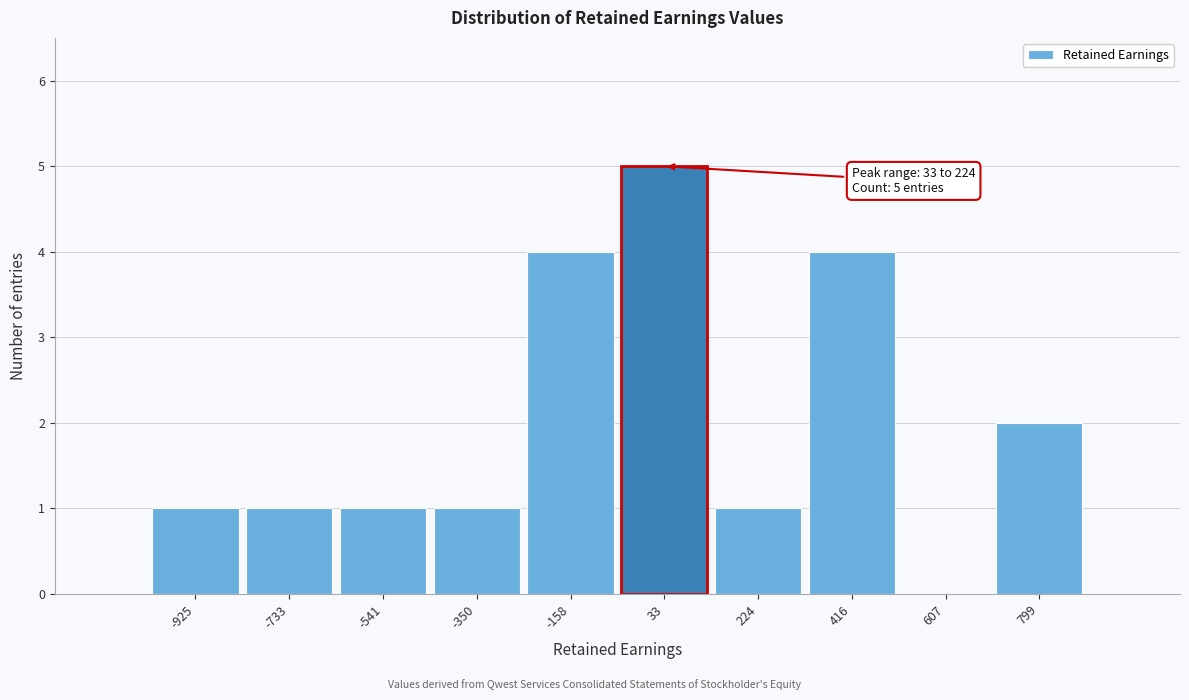

Reading left to right, what are all the values shown in this chart?

-925=1	-733=1	-541=1	-350=1	-158=4	33=5	224=1	416=4	607=0	799=2